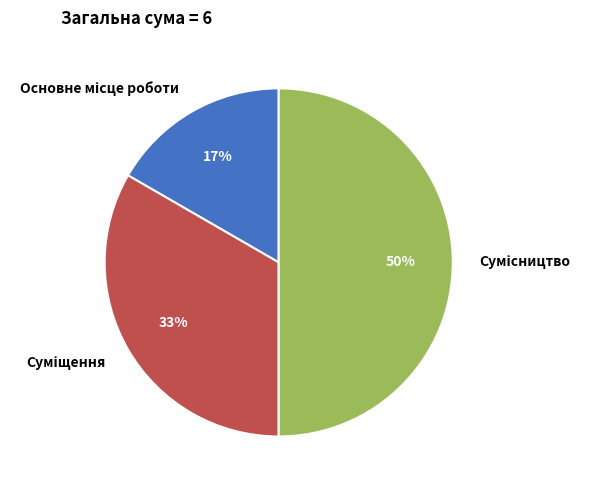

Count the number of slices in the pie.

3